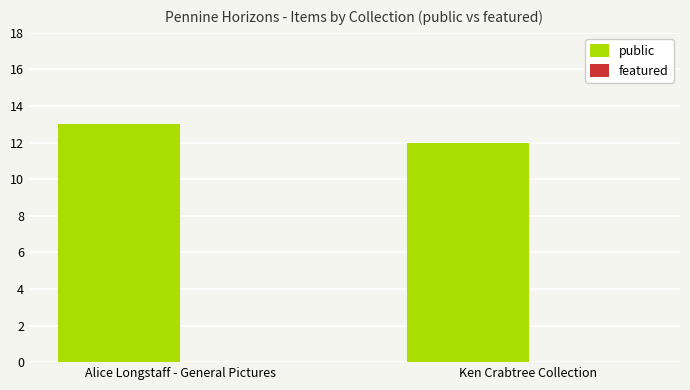

Rank the categories by value from highest to lowest.

Alice Longstaff - General Pictures, Ken Crabtree Collection